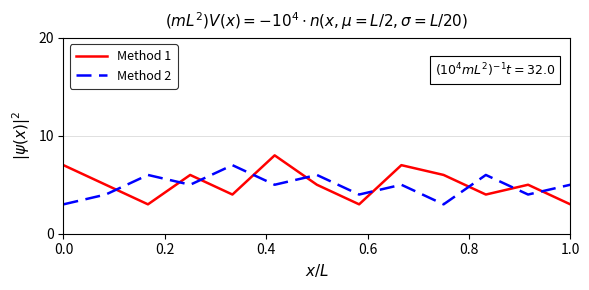

True or false: Method 2 and Method 1 cross at least once.

True